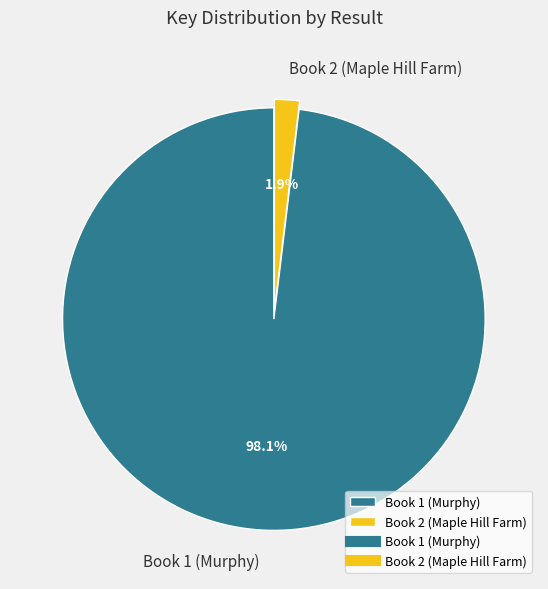

Which slice is the largest?

Book 1 (Murphy)